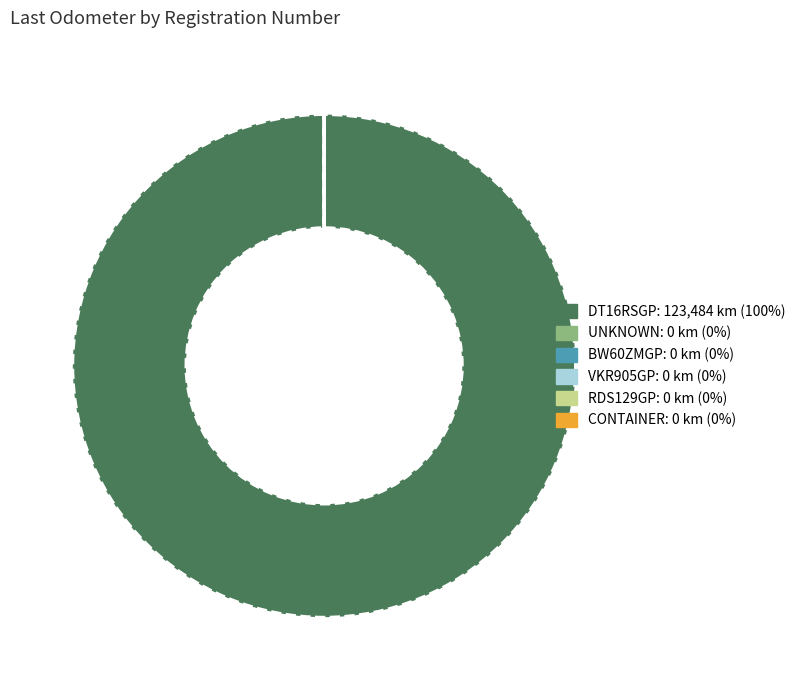

Does any single category account for the majority?

Yes